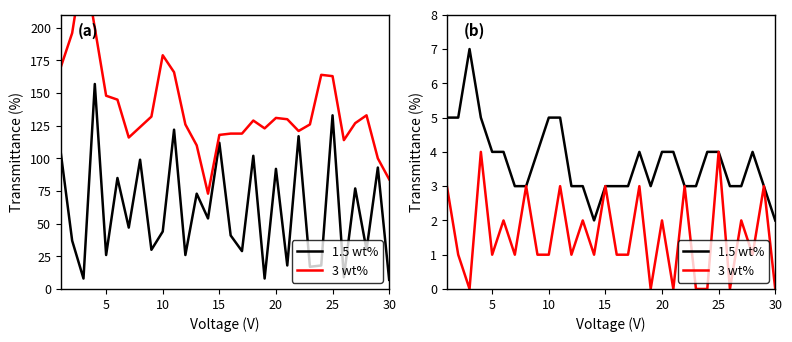

What is the sum of the 1.5 wt% values at 22 and 29?

5